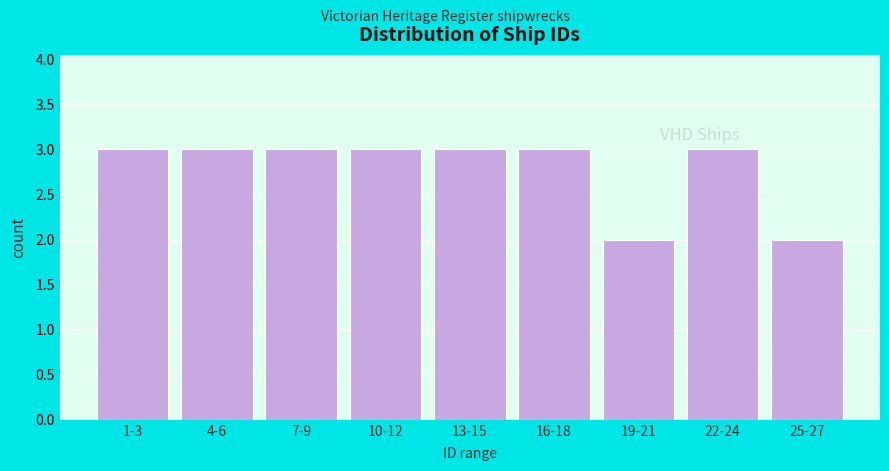

Reading left to right, extract all data points from this chart.

3	3	3	3	3	3	2	3	2